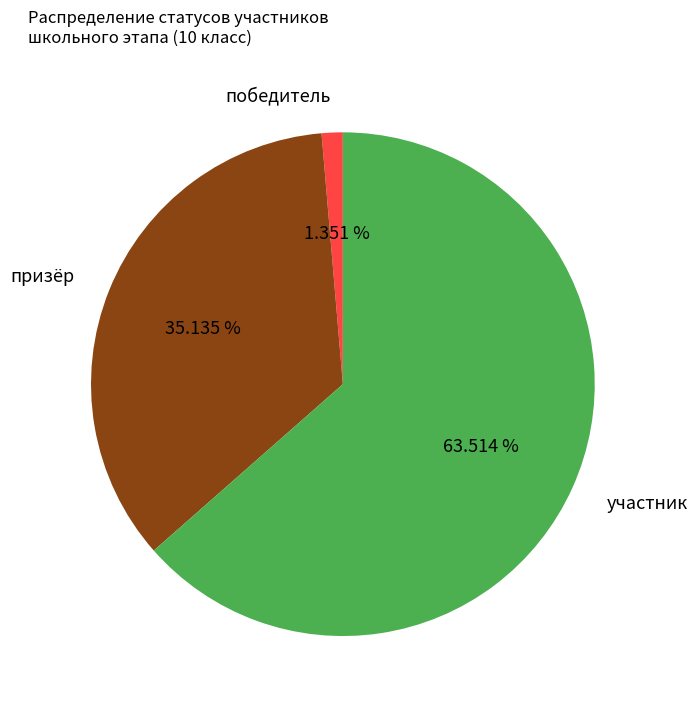

To the nearest percent, what is the average slice percentage?

33%